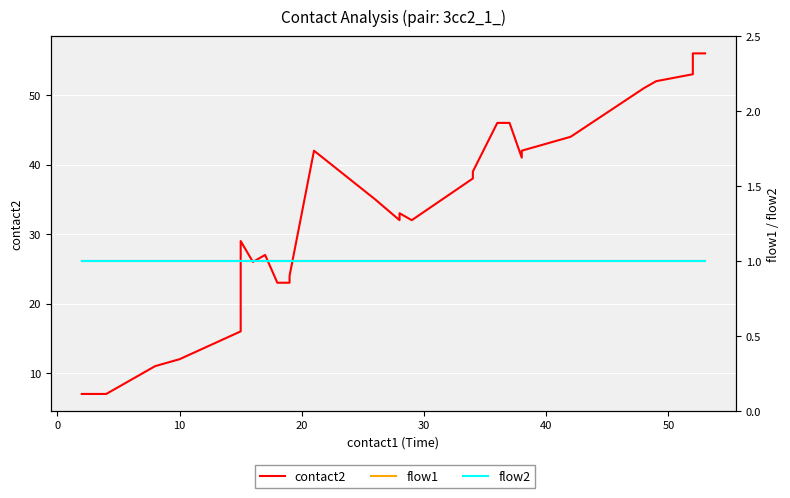

List the series in order of their peak value, lowest first.

flow1, flow2, contact2